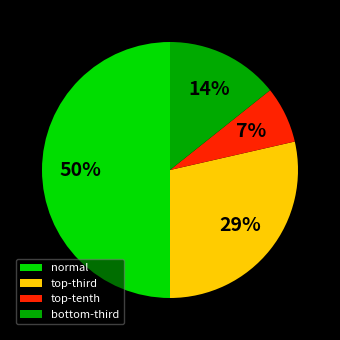

How many segments does this pie chart have?

4